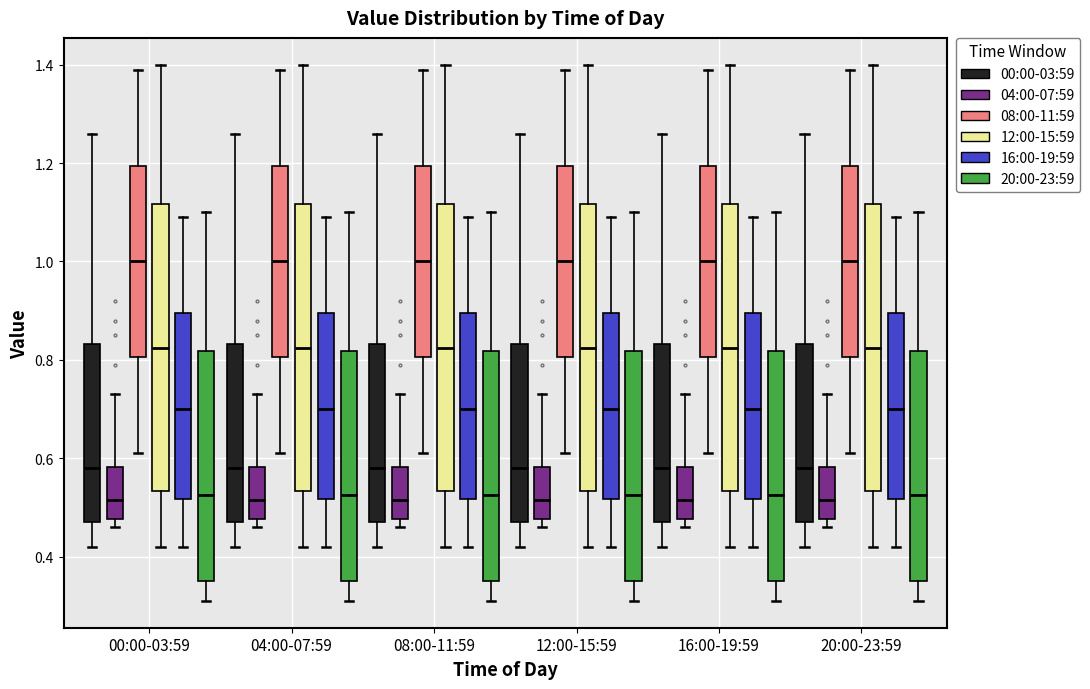

Reading left to right, read every box against the y-axis: the position of its median line, the range the box covers, and the ends of its whiskers. The values are not printed on the chart, so give them approximately, as read against the axis.

00:00-03:59 (00:00-03:59): median 0.58, box 0.48 to 0.84, whiskers 0.42 to 1.26
00:00-03:59 (04:00-07:59): median 0.52, box 0.48 to 0.58, whiskers 0.46 to 0.74
00:00-03:59 (08:00-11:59): median 1.00, box 0.80 to 1.20, whiskers 0.62 to 1.40
00:00-03:59 (12:00-15:59): median 0.82, box 0.54 to 1.12, whiskers 0.42 to 1.40
00:00-03:59 (16:00-19:59): median 0.70, box 0.52 to 0.90, whiskers 0.42 to 1.10
00:00-03:59 (20:00-23:59): median 0.52, box 0.36 to 0.82, whiskers 0.32 to 1.10
04:00-07:59 (00:00-03:59): median 0.58, box 0.48 to 0.84, whiskers 0.42 to 1.26
04:00-07:59 (04:00-07:59): median 0.52, box 0.48 to 0.58, whiskers 0.46 to 0.74
04:00-07:59 (08:00-11:59): median 1.00, box 0.80 to 1.20, whiskers 0.62 to 1.40
04:00-07:59 (12:00-15:59): median 0.82, box 0.54 to 1.12, whiskers 0.42 to 1.40
04:00-07:59 (16:00-19:59): median 0.70, box 0.52 to 0.90, whiskers 0.42 to 1.10
04:00-07:59 (20:00-23:59): median 0.52, box 0.36 to 0.82, whiskers 0.32 to 1.10
08:00-11:59 (00:00-03:59): median 0.58, box 0.48 to 0.84, whiskers 0.42 to 1.26
08:00-11:59 (04:00-07:59): median 0.52, box 0.48 to 0.58, whiskers 0.46 to 0.74
08:00-11:59 (08:00-11:59): median 1.00, box 0.80 to 1.20, whiskers 0.62 to 1.40
08:00-11:59 (12:00-15:59): median 0.82, box 0.54 to 1.12, whiskers 0.42 to 1.40
08:00-11:59 (16:00-19:59): median 0.70, box 0.52 to 0.90, whiskers 0.42 to 1.10
08:00-11:59 (20:00-23:59): median 0.52, box 0.36 to 0.82, whiskers 0.32 to 1.10
12:00-15:59 (00:00-03:59): median 0.58, box 0.48 to 0.84, whiskers 0.42 to 1.26
12:00-15:59 (04:00-07:59): median 0.52, box 0.48 to 0.58, whiskers 0.46 to 0.74
12:00-15:59 (08:00-11:59): median 1.00, box 0.80 to 1.20, whiskers 0.62 to 1.40
12:00-15:59 (12:00-15:59): median 0.82, box 0.54 to 1.12, whiskers 0.42 to 1.40
12:00-15:59 (16:00-19:59): median 0.70, box 0.52 to 0.90, whiskers 0.42 to 1.10
12:00-15:59 (20:00-23:59): median 0.52, box 0.36 to 0.82, whiskers 0.32 to 1.10
16:00-19:59 (00:00-03:59): median 0.58, box 0.48 to 0.84, whiskers 0.42 to 1.26
16:00-19:59 (04:00-07:59): median 0.52, box 0.48 to 0.58, whiskers 0.46 to 0.74
16:00-19:59 (08:00-11:59): median 1.00, box 0.80 to 1.20, whiskers 0.62 to 1.40
16:00-19:59 (12:00-15:59): median 0.82, box 0.54 to 1.12, whiskers 0.42 to 1.40
16:00-19:59 (16:00-19:59): median 0.70, box 0.52 to 0.90, whiskers 0.42 to 1.10
16:00-19:59 (20:00-23:59): median 0.52, box 0.36 to 0.82, whiskers 0.32 to 1.10
20:00-23:59 (00:00-03:59): median 0.58, box 0.48 to 0.84, whiskers 0.42 to 1.26
20:00-23:59 (04:00-07:59): median 0.52, box 0.48 to 0.58, whiskers 0.46 to 0.74
20:00-23:59 (08:00-11:59): median 1.00, box 0.80 to 1.20, whiskers 0.62 to 1.40
20:00-23:59 (12:00-15:59): median 0.82, box 0.54 to 1.12, whiskers 0.42 to 1.40
20:00-23:59 (16:00-19:59): median 0.70, box 0.52 to 0.90, whiskers 0.42 to 1.10
20:00-23:59 (20:00-23:59): median 0.52, box 0.36 to 0.82, whiskers 0.32 to 1.10